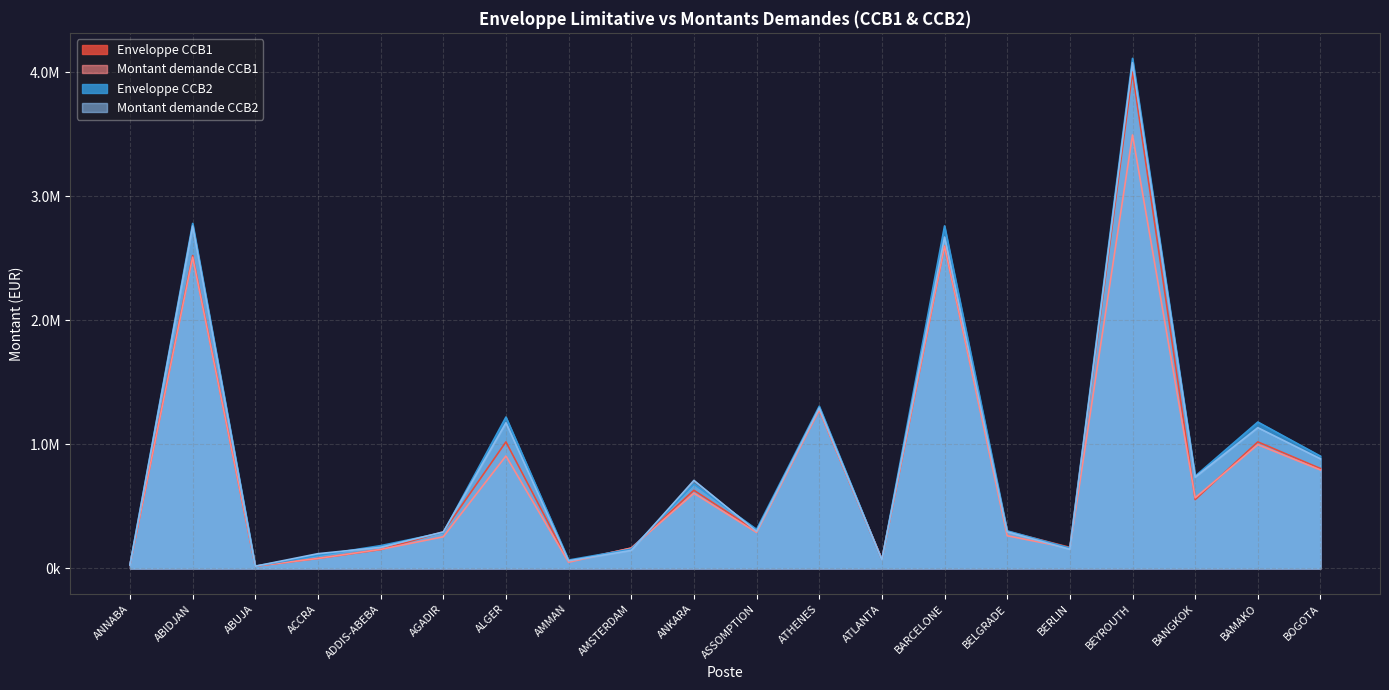

How many lines are shown in the chart?

4